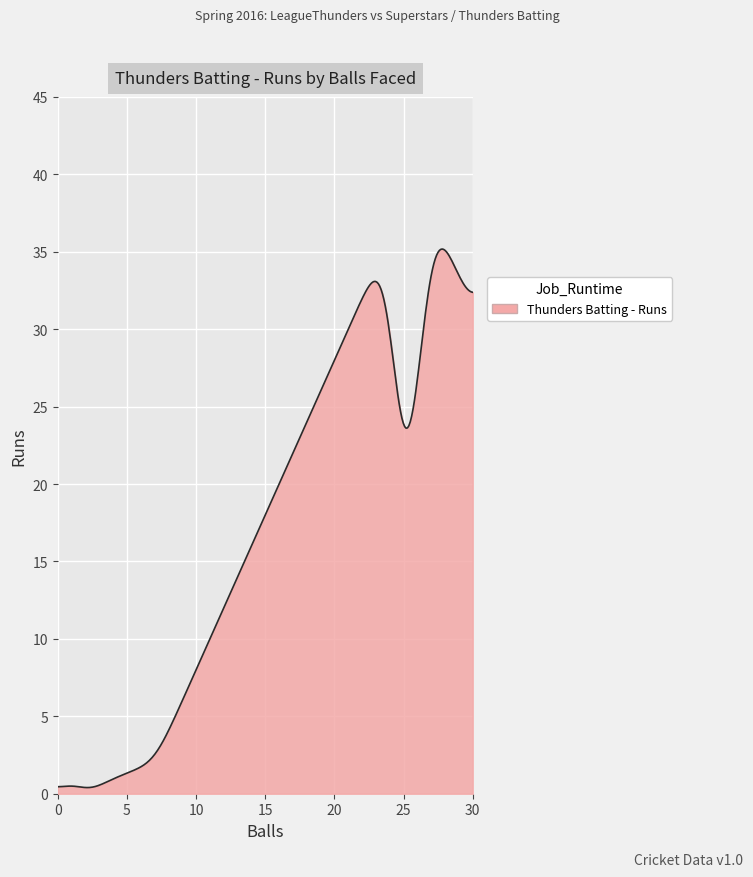

What is the greatest value displayed?

35.2